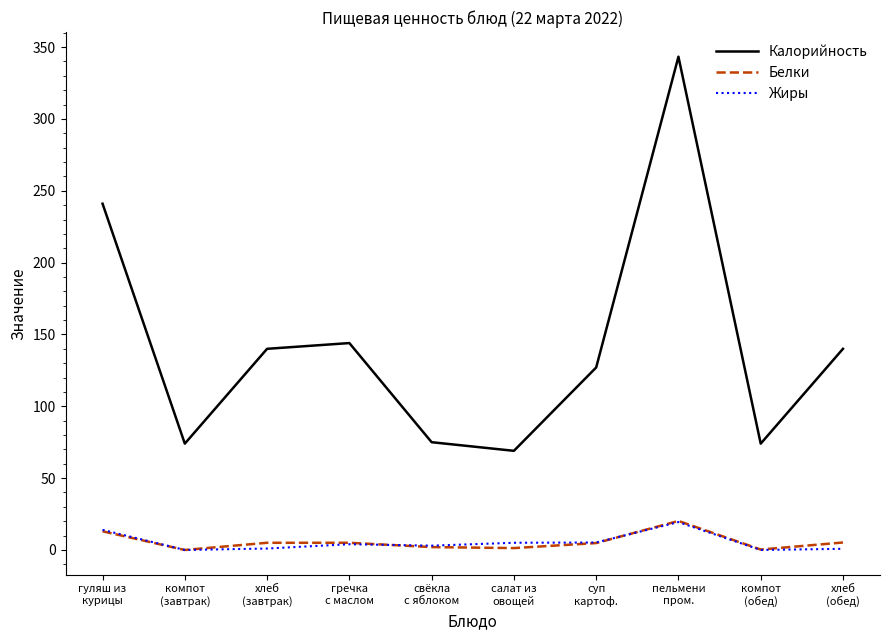

Which series has the largest range (max minus min)?

Калорийность